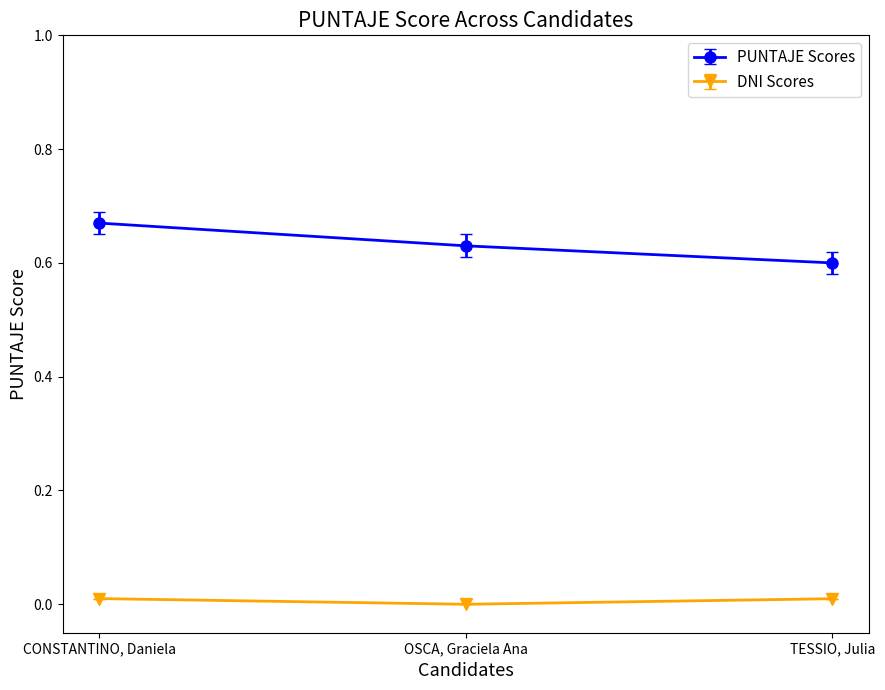

At CONSTANTINO, Daniela, list the series in order from largest to smallest.

PUNTAJE Scores, DNI Scores